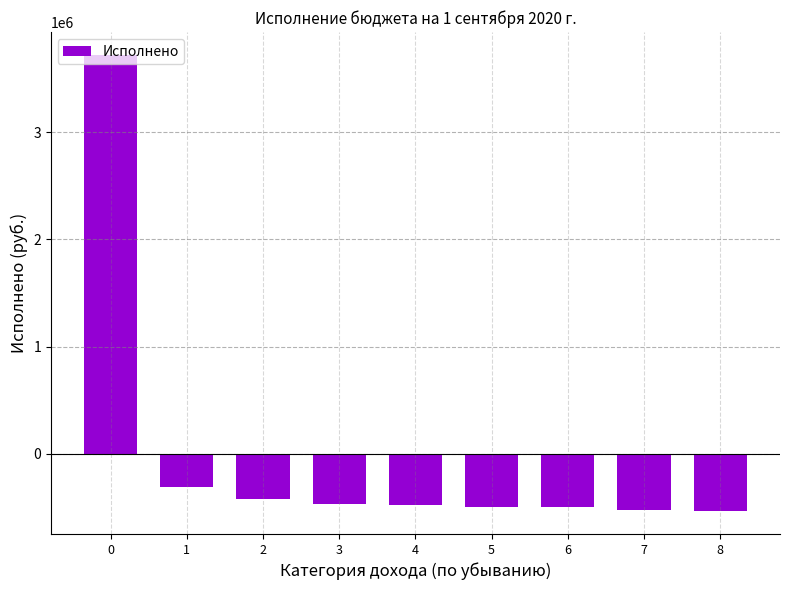

What is the difference between the maximum and minimum values?

4255033.6